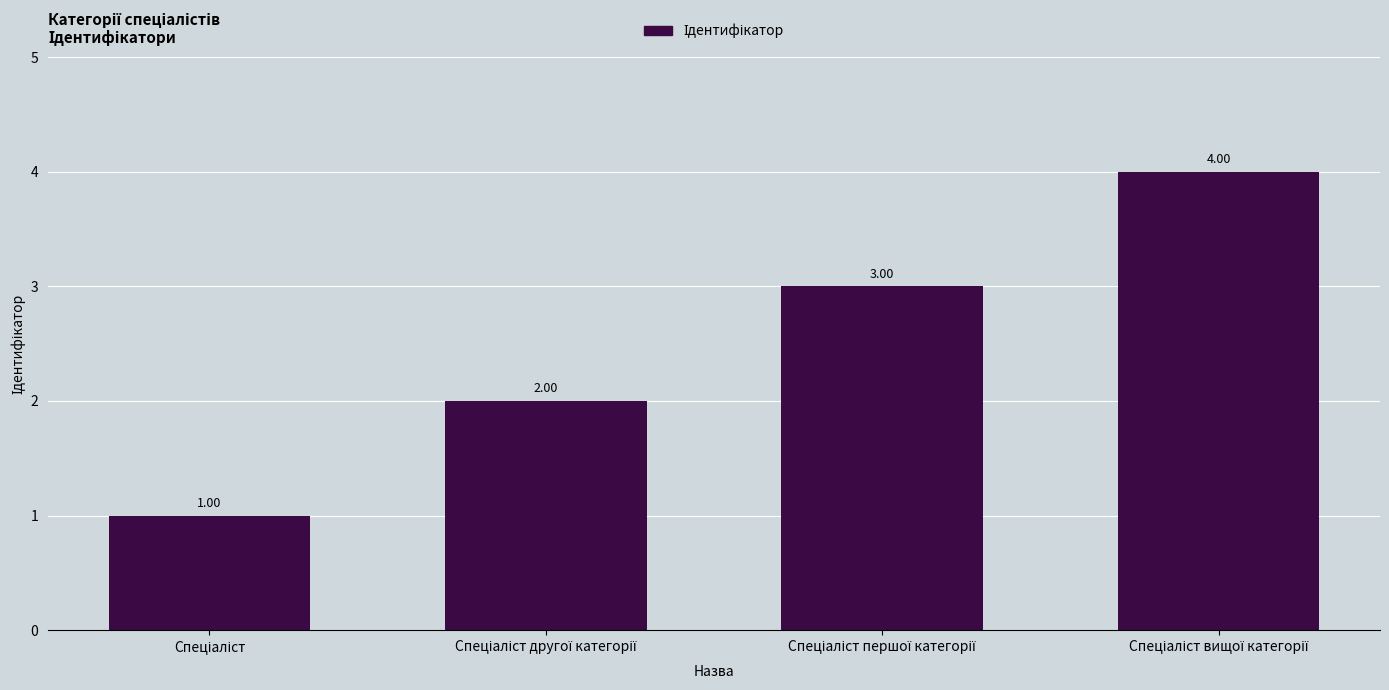

What is the difference between the maximum and minimum values?

3